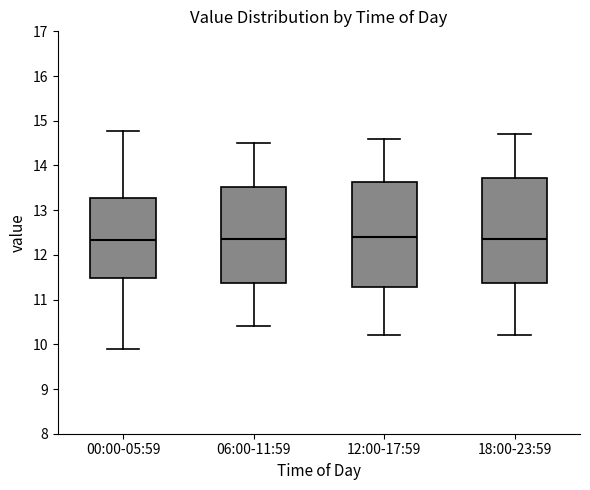

Reading left to right, transcribe this box plot: for each box, give where its median line is, the range the box spans, and where its two whiskers end, as read against the y-axis. The values are not printed on the chart, so give them approximately, as read against the axis.

00:00-05:59: median 12.3, box 11.5 to 13.3, whiskers 9.9 to 14.8
06:00-11:59: median 12.4, box 11.4 to 13.5, whiskers 10.4 to 14.5
12:00-17:59: median 12.4, box 11.3 to 13.6, whiskers 10.2 to 14.6
18:00-23:59: median 12.4, box 11.4 to 13.7, whiskers 10.2 to 14.7